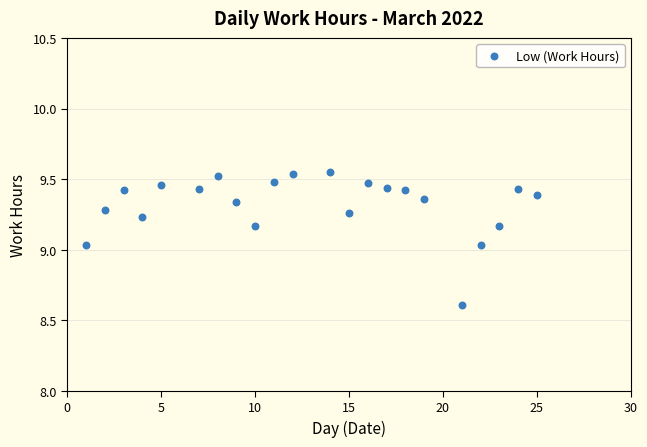

What is the range of Y values (max minus min)?

0.9